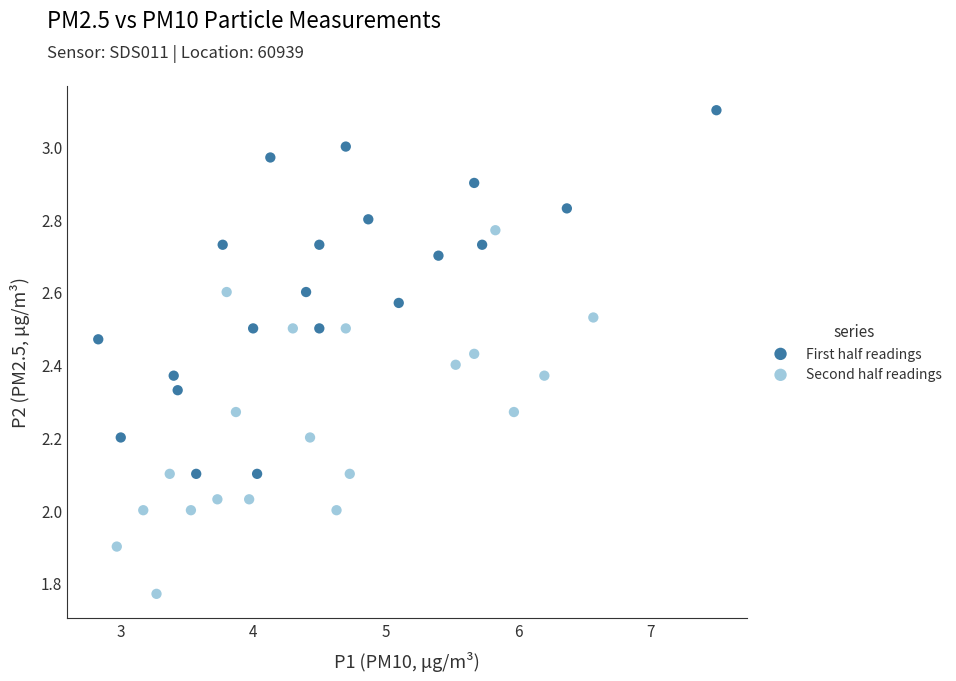

Which series reaches the maximum Y coordinate?

First half readings